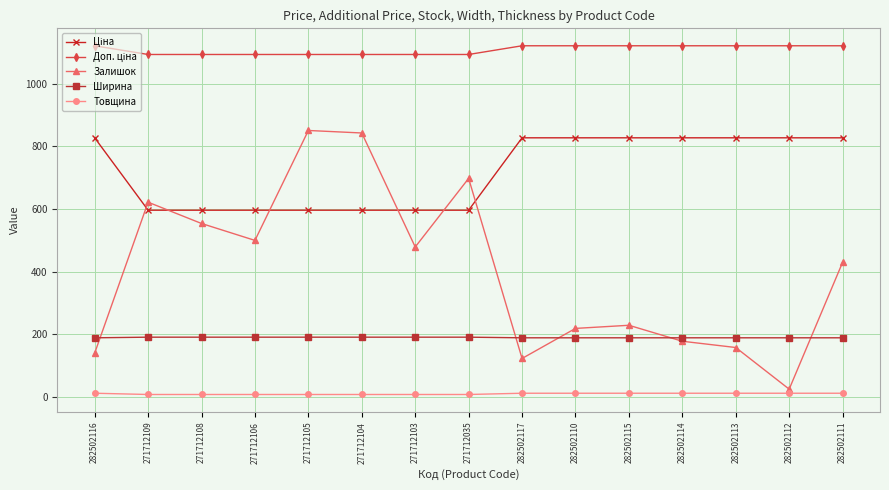

True or false: Ширина has a value of 189.0 at 282502110.

True